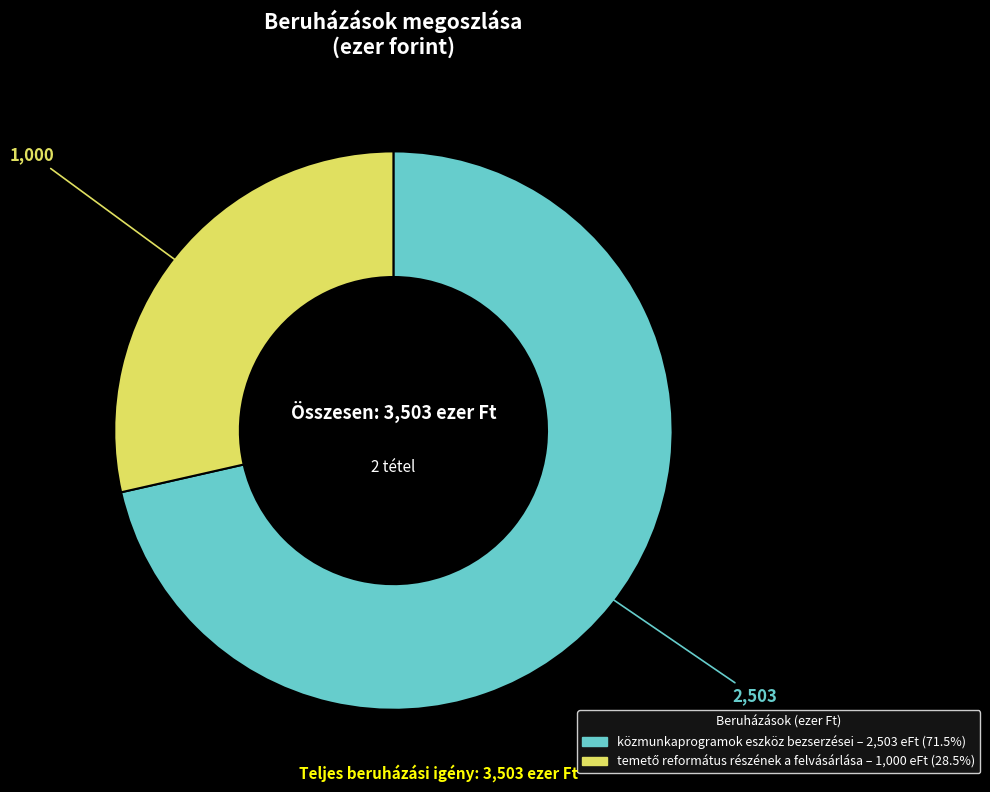

Is there a majority slice in this chart?

Yes